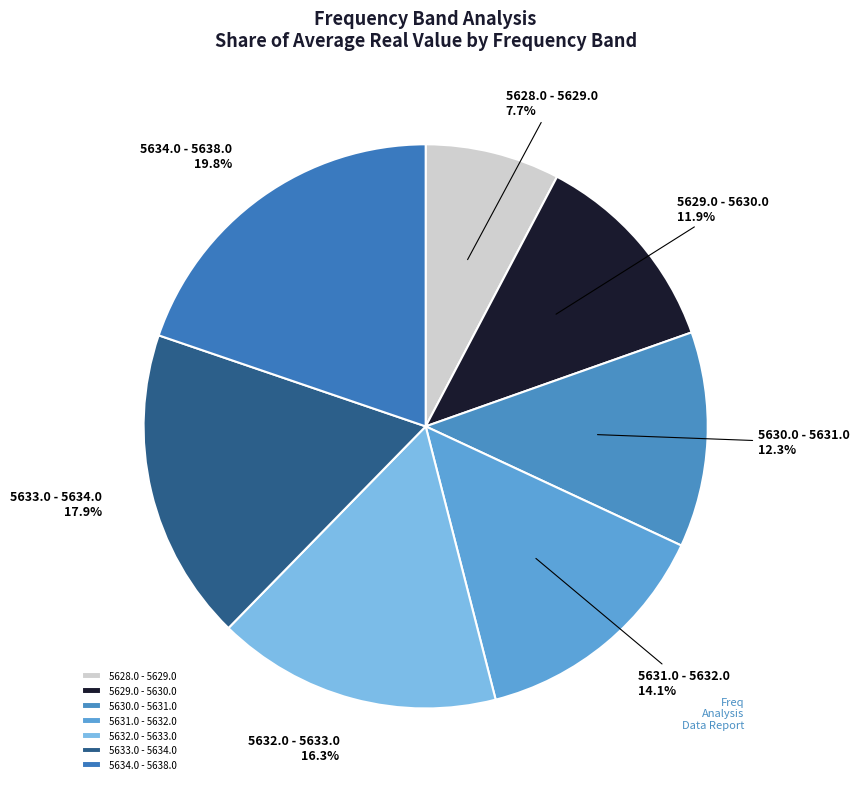

How many segments does this pie chart have?

7